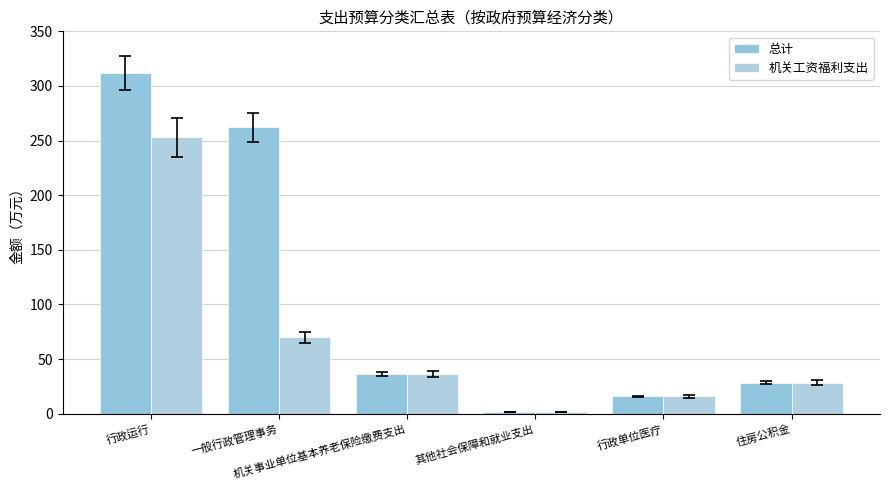

Which series changed the most between 行政运行 and 住房公积金?

总计